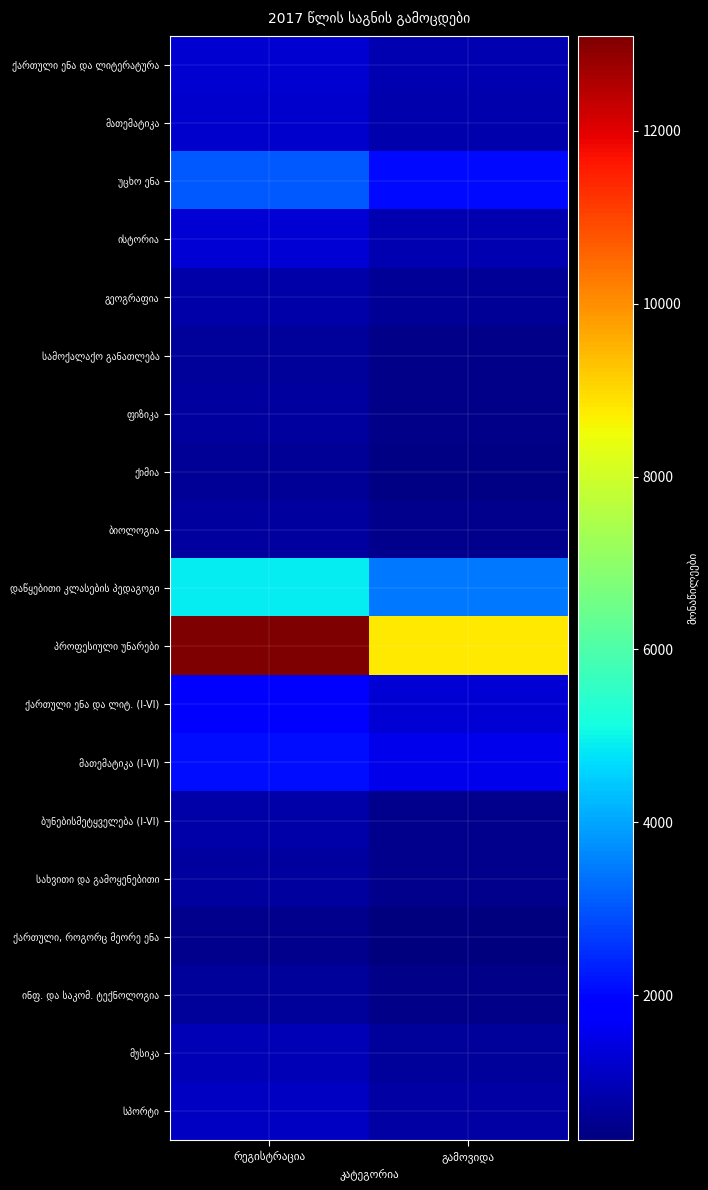

Rank the series by their maximum value, from highest to lowest.

პროფესიული უნარები, დაწყებითი კლასების პედაგოგი, უცხო ენა, მათემატიკა (I-VI), ქართული ენა და ლიტ. (I-VI), ისტორია, ქართული ენა და ლიტერატურა, მათემატიკა, სპორტი, მუსიკა, გეოგრაფია, ბუნებისმეტყველება (I-VI), სახვითი და გამოყენებითი, ფიზიკა, ბიოლოგია, ინფ. და საკომ. ტექნოლოგია, სამოქალაქო განათლება, ქიმია, ქართული, როგორც მეორე ენა